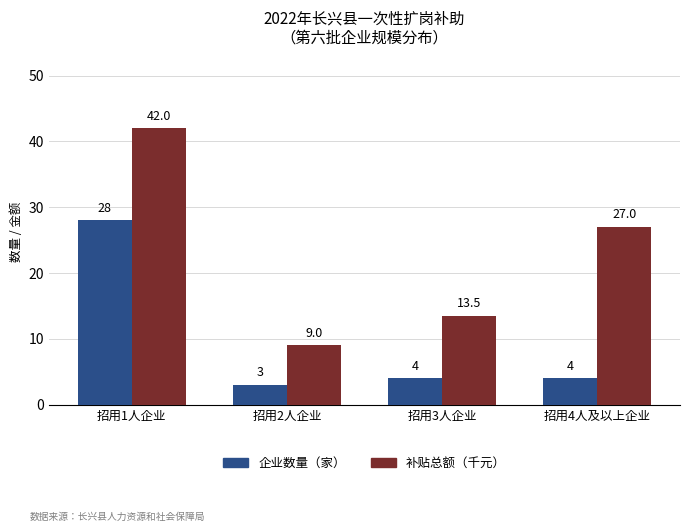

What are all the series names shown in the legend?

企业数量（家）, 补贴总额（千元）